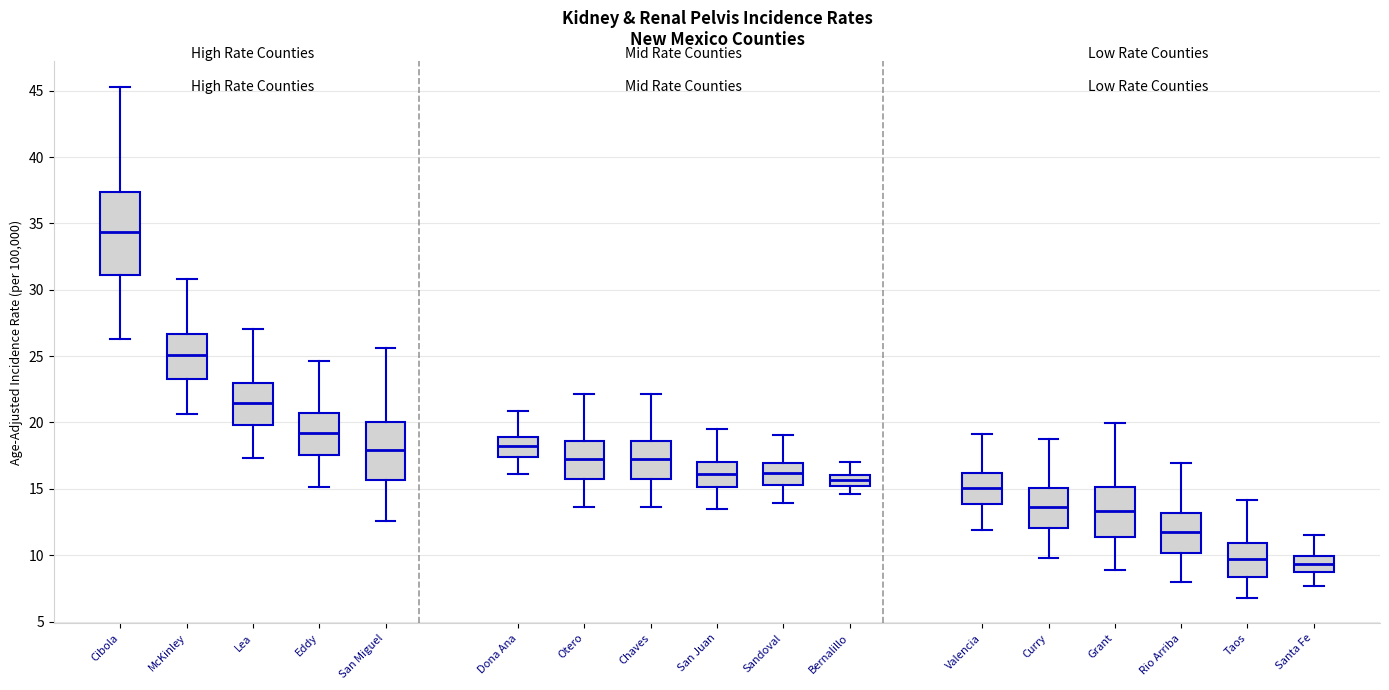

Which box has the highest median line?

Cibola